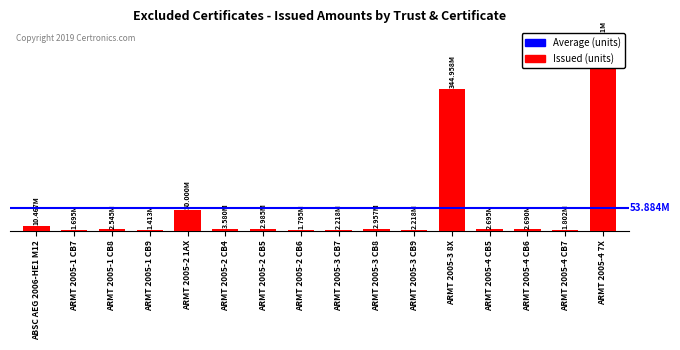

What is the smallest value displayed?

1413000